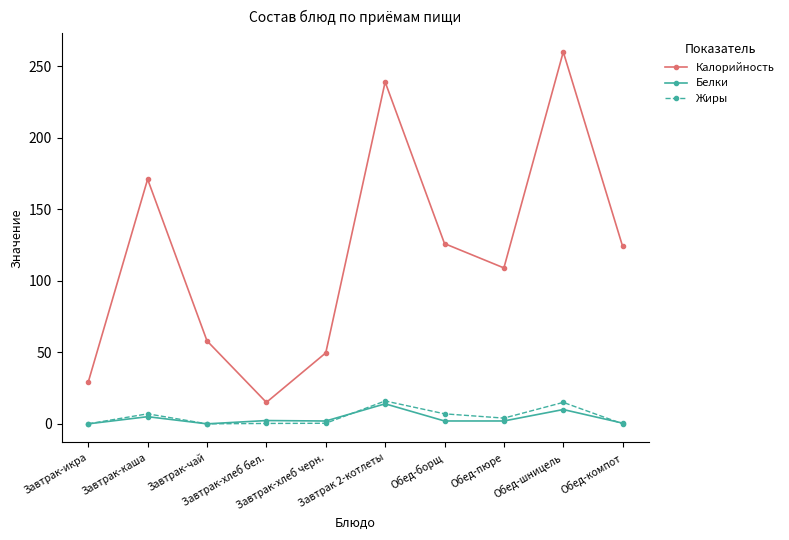

Which series has the widest spread of values?

Калорийность